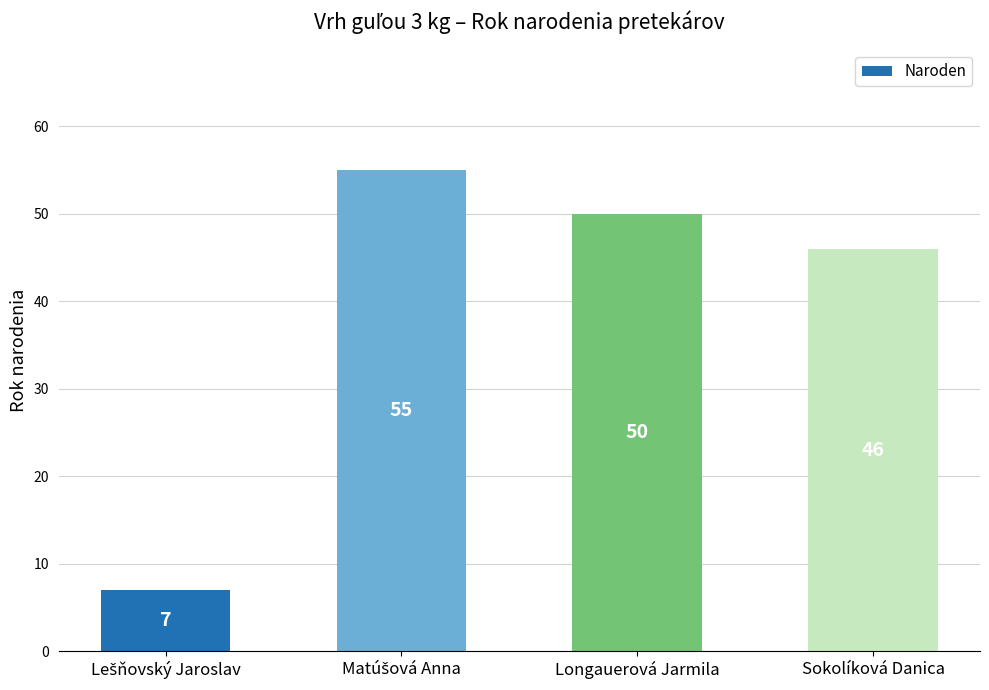

What is the sum of all values?

158